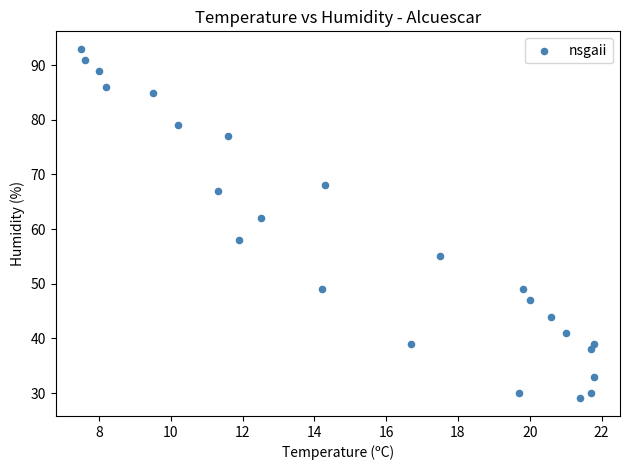

What Y value in the scatter plot is closest to 61?

62